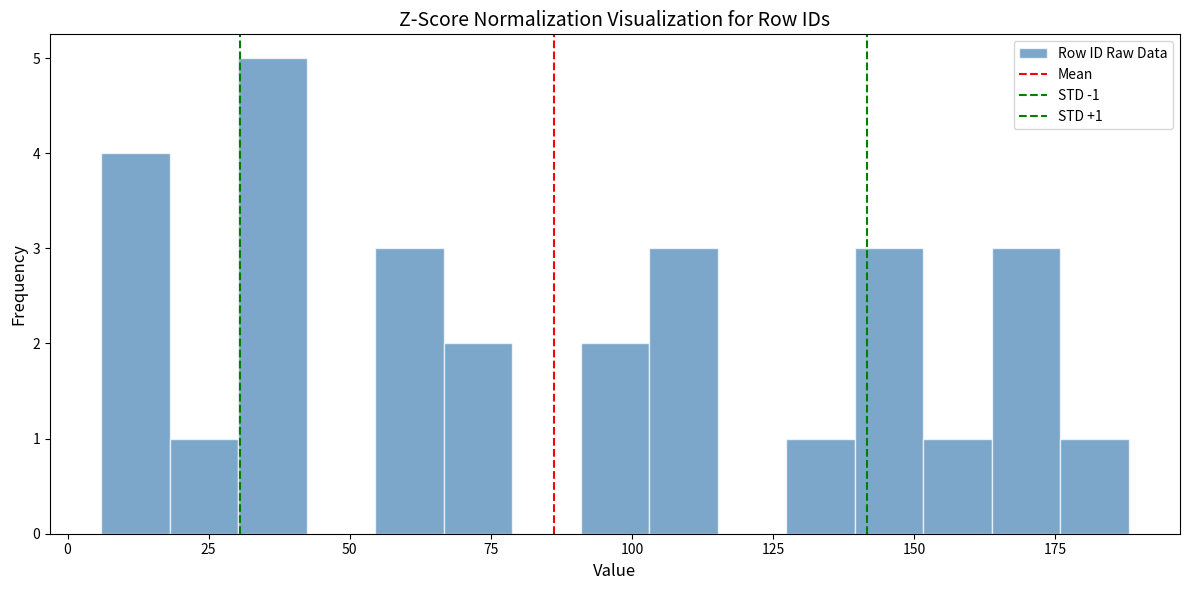

Read against the x-axis, roughly where is the centre of the tallest bar?

35